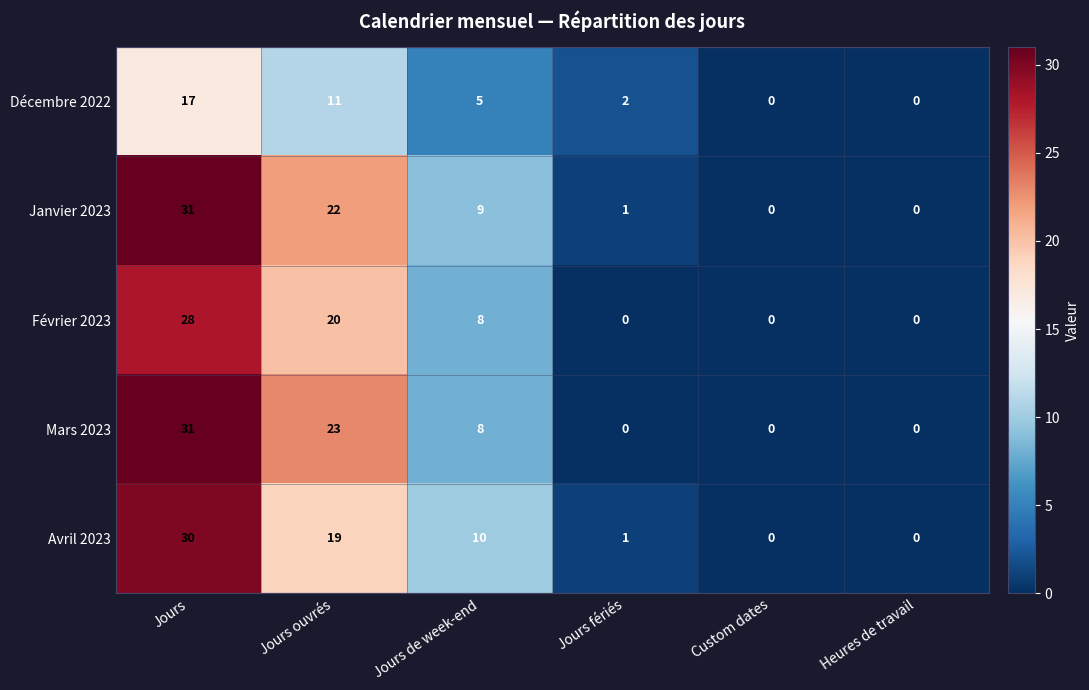

Which series has the largest total across all categories?

Janvier 2023